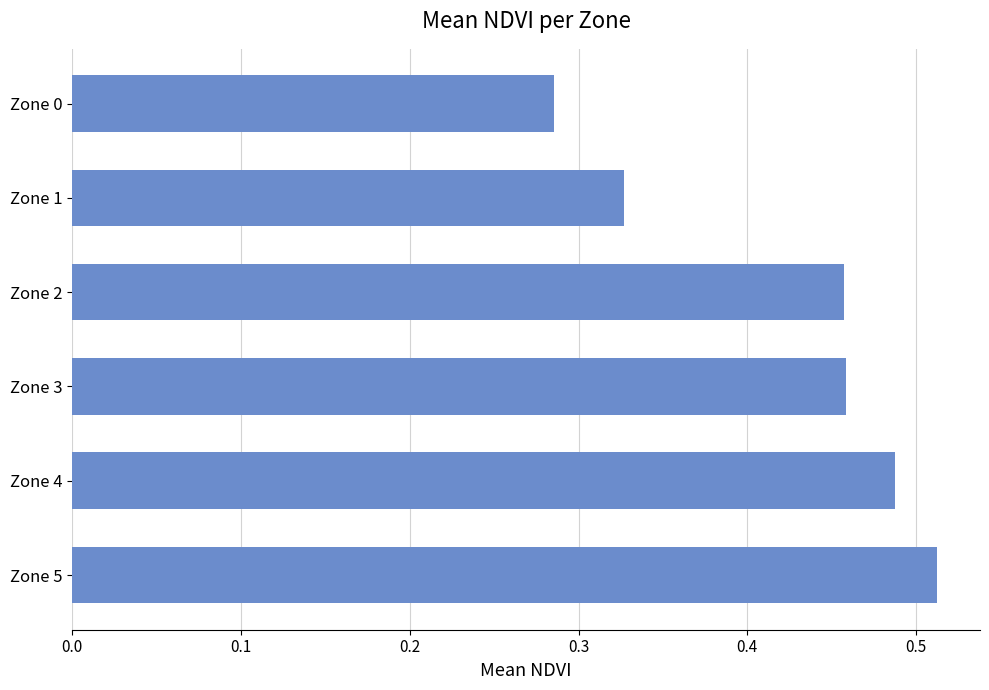

At which category does the chart reach its peak across all series?

Zone 5